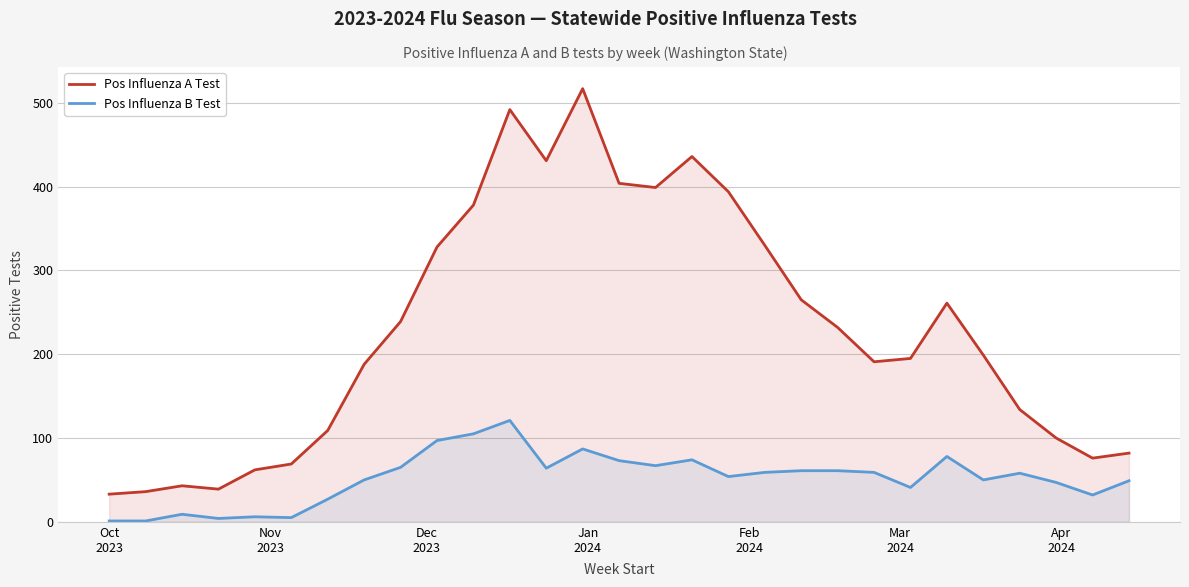

True or false: Pos Influenza B Test and Pos Influenza A Test cross at least once.

False